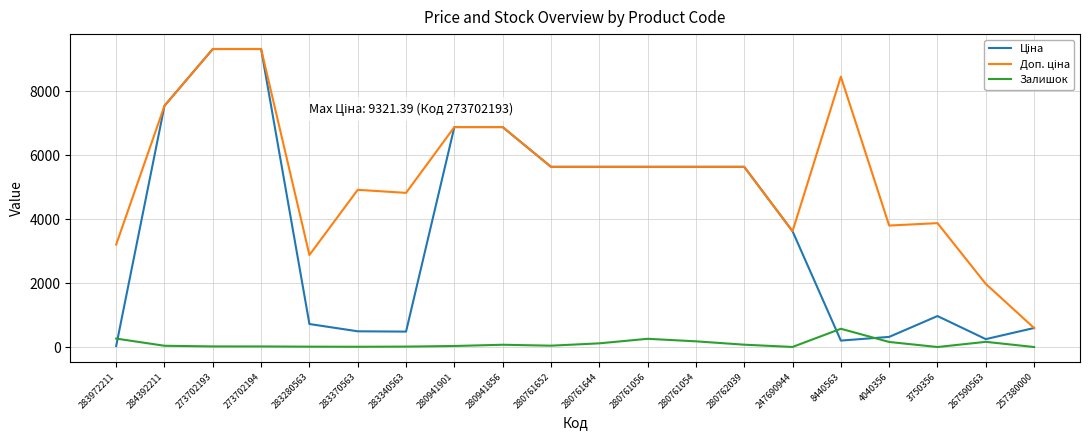

What is the maximum value for Залишок?

571.0